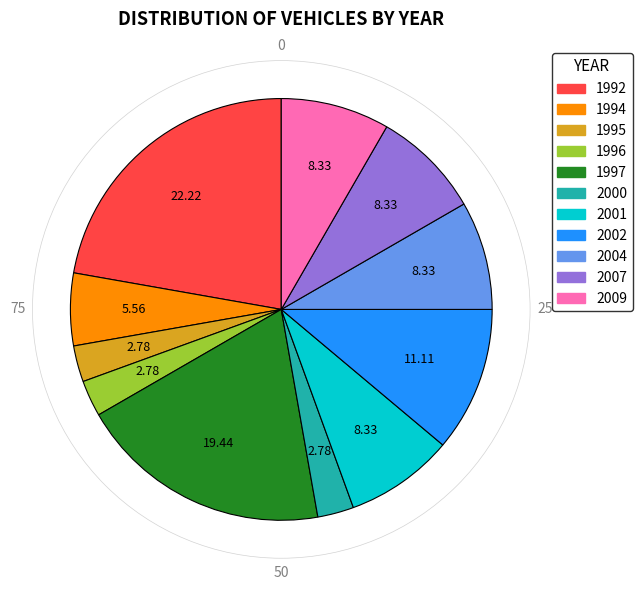

True or false: 1995 accounts for 3% of the total.

True